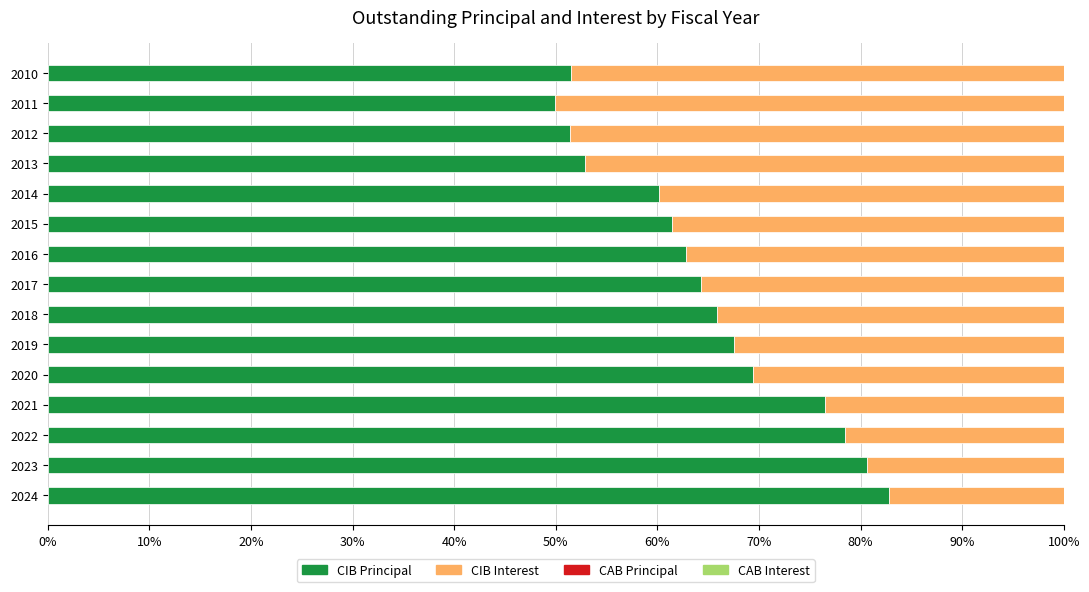

What is the total value across all series at 2014?

100.0